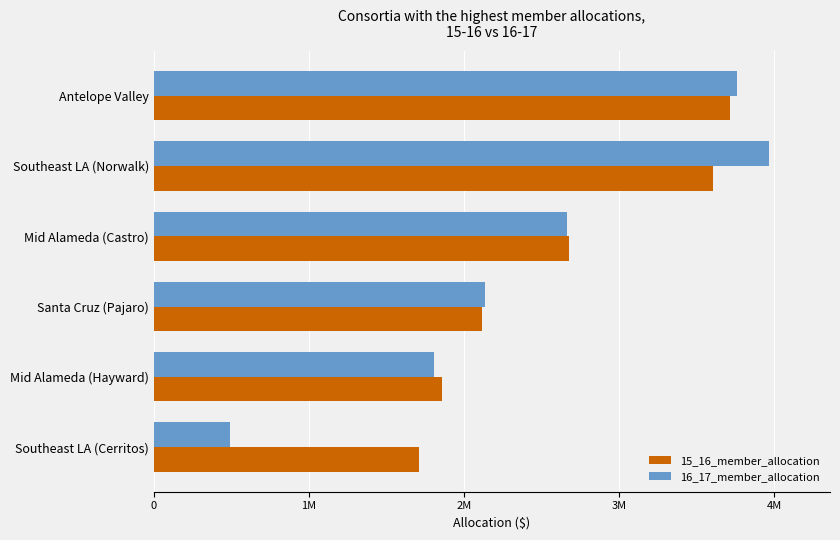

What are all the series names shown in the legend?

15_16_member_allocation, 16_17_member_allocation